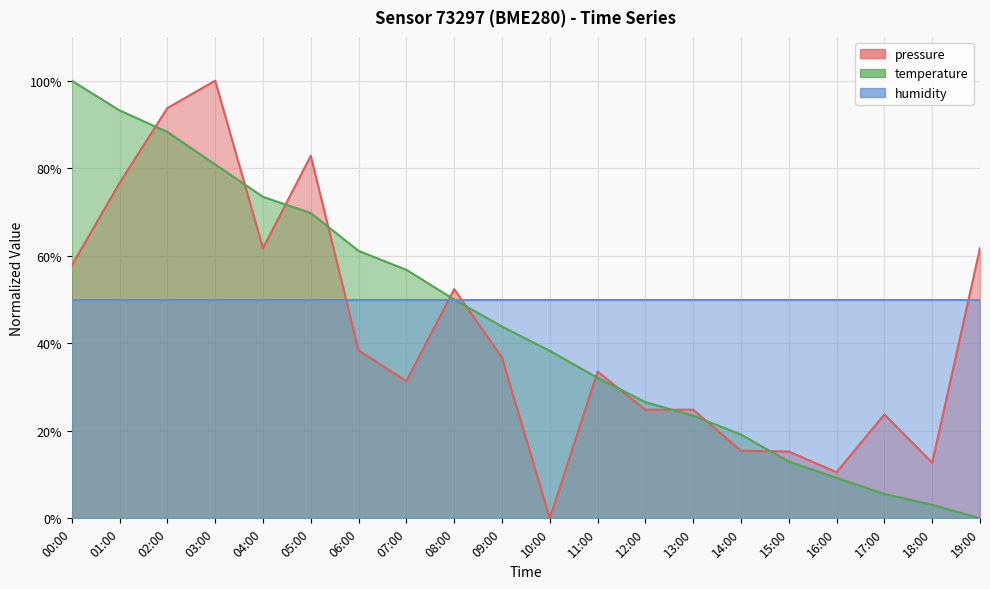

What is the sum of the temperature values at 06:00 and 11:00?

93.2